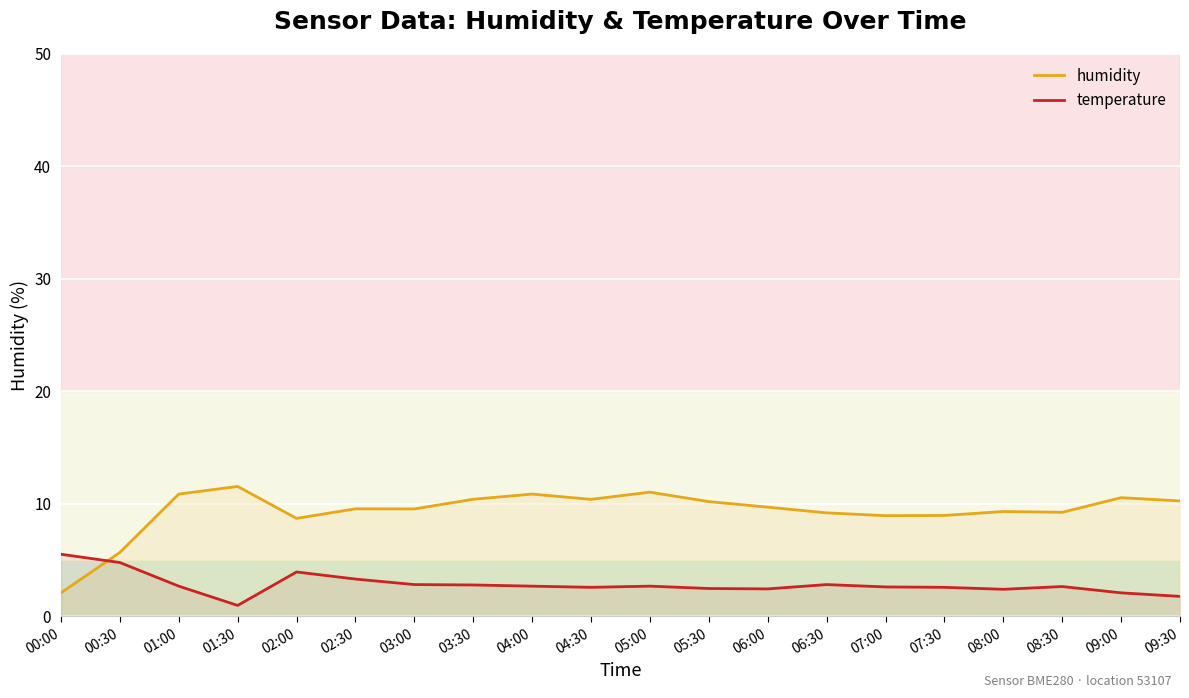

What are all the series names shown in the legend?

humidity, temperature